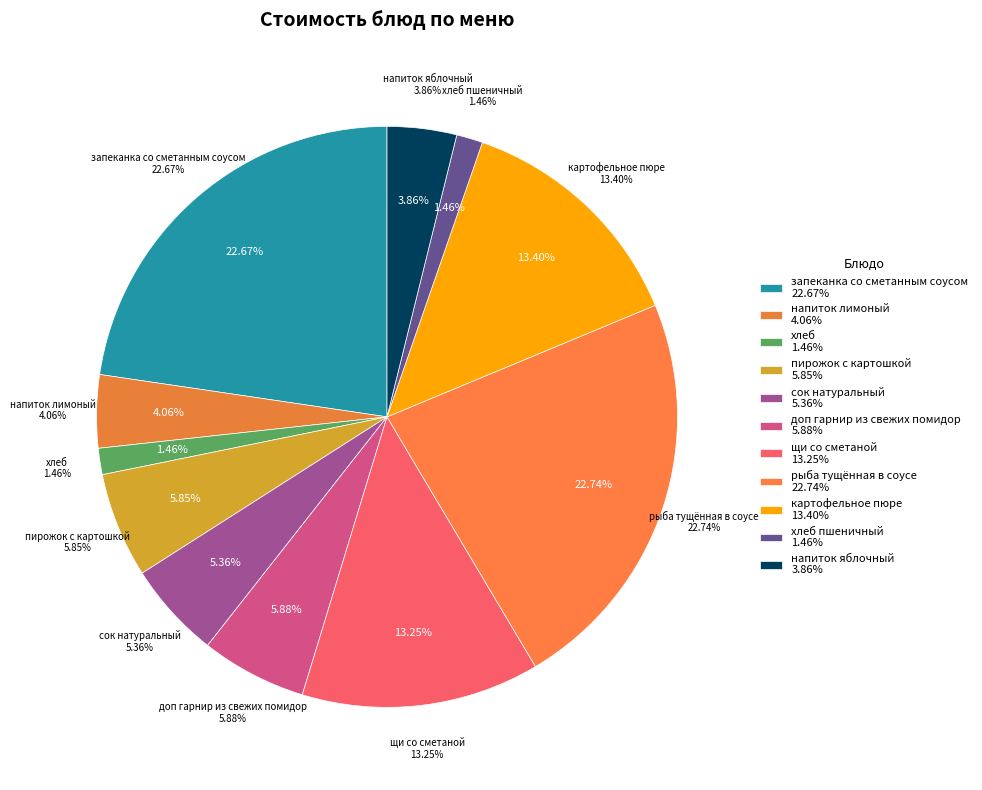

Which category has the biggest portion of the pie?

рыба тущённая в соусе